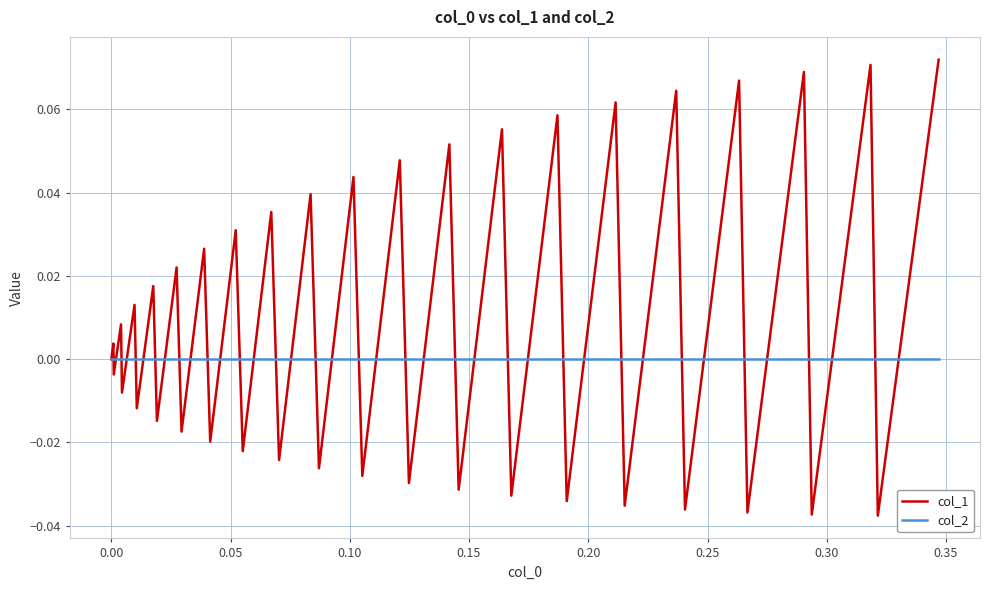

Which series has the largest total across all categories?

col_1